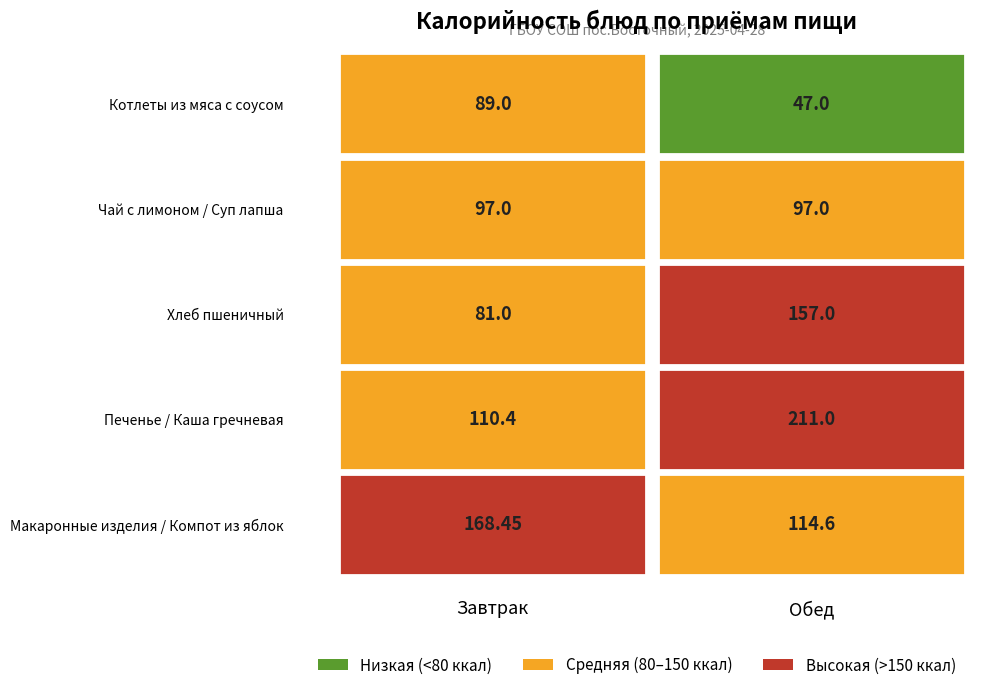

Reading right to left, transcribe all the data shown in this chart.

Завтрак: Макаронные изделия / Компот из яблок=168.4	Печенье / Каша гречневая=110.4	Хлеб пшеничный=81.0	Чай с лимоном / Суп лапша=97.0	Котлеты из мяса с соусом=89.0
Обед: Макаронные изделия / Компот из яблок=114.6	Печенье / Каша гречневая=211.0	Хлеб пшеничный=157.0	Чай с лимоном / Суп лапша=97.0	Котлеты из мяса с соусом=47.0